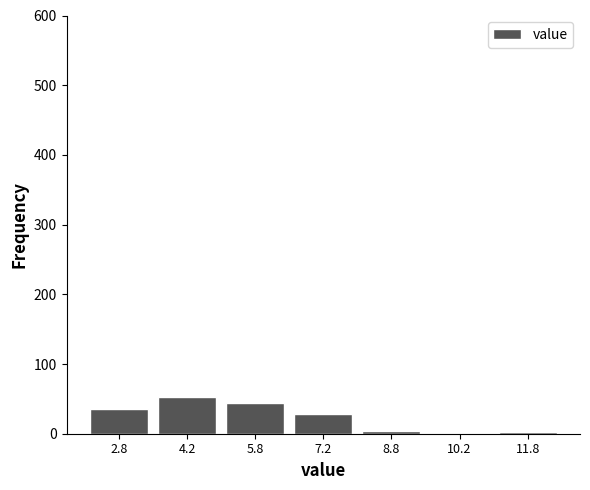

Reading left to right, list every bar in this chart as the range it spans on the x-axis followed by its height. Neither the bar edges nor the heights are printed on the chart, so give them approximately, as read against the axes.

2.0 to 3.5: 40
3.5 to 5.0: 50
5.0 to 6.5: 40
6.5 to 8.0: 30
8.0 to 9.5: under 10
9.5 to 11.0: 0
11.0 to 12.5: under 10